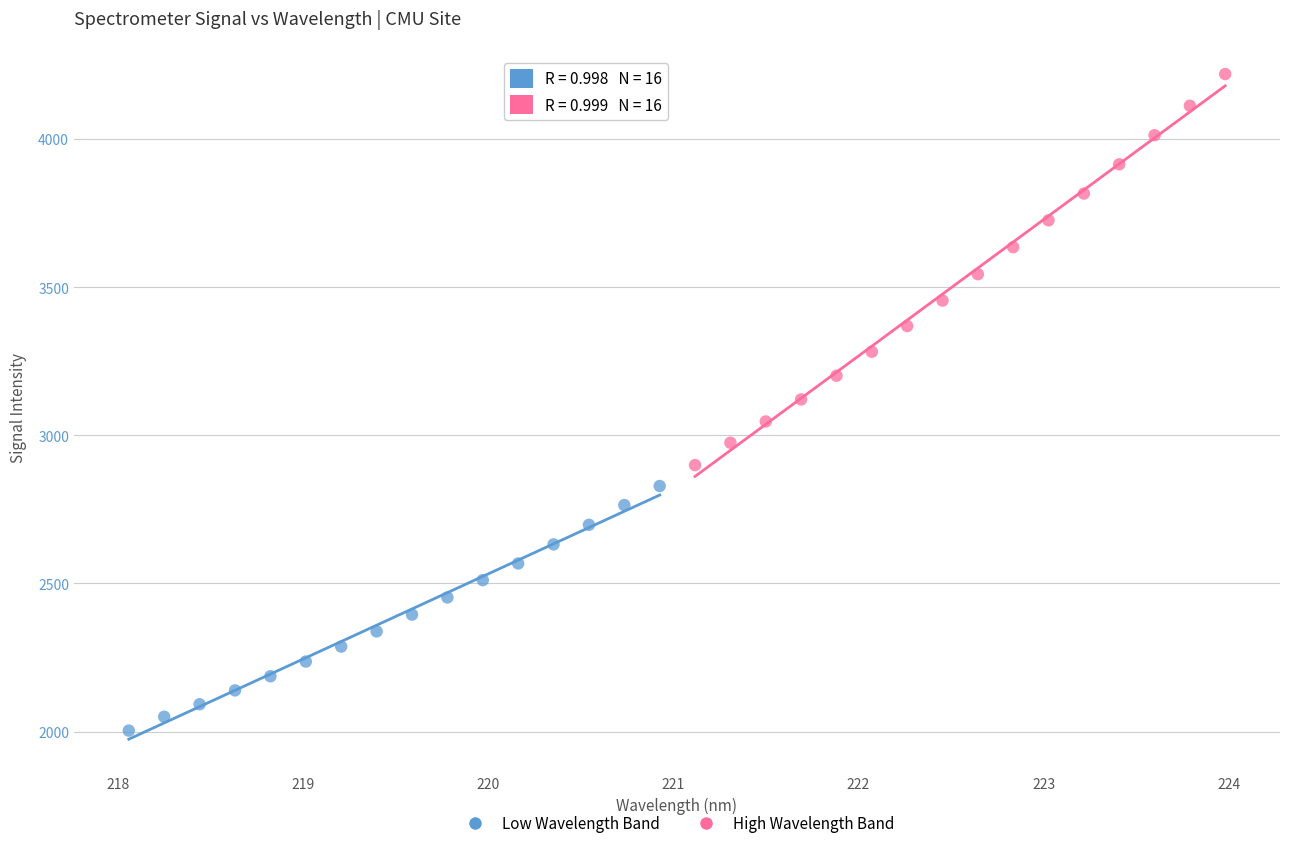

Which series has the widest spread of Y values?

High Wavelength Band